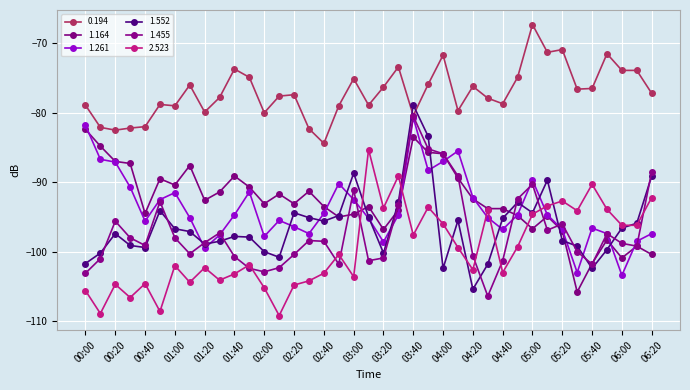

How many lines are shown in the chart?

6